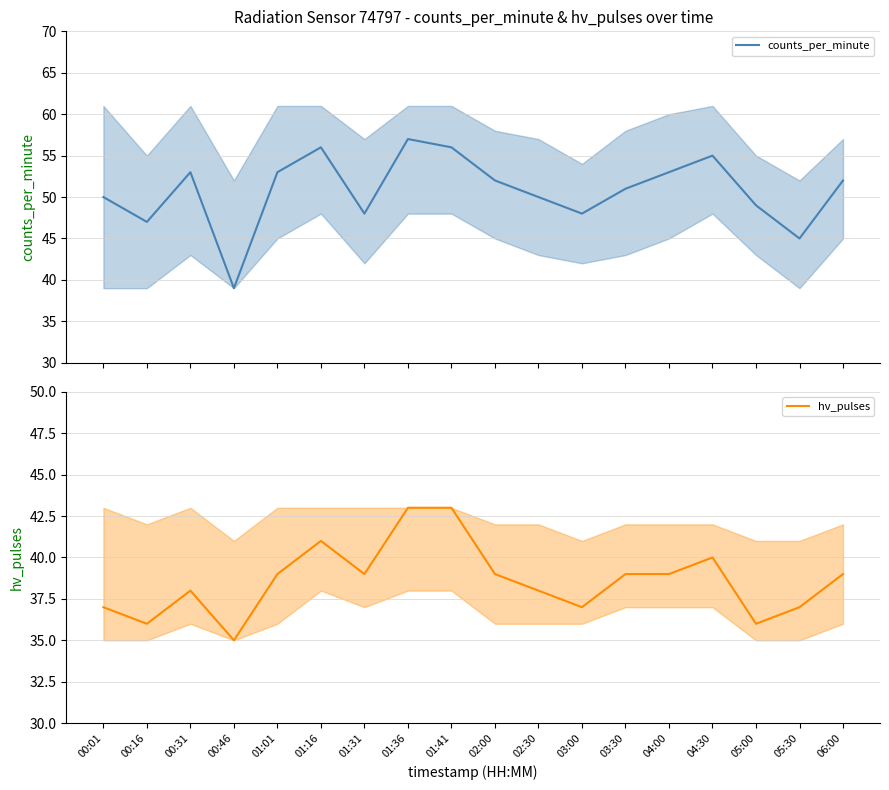

Is the value of counts_per_minute at 02:00 greater than the value of hv_pulses at 00:16?

Yes